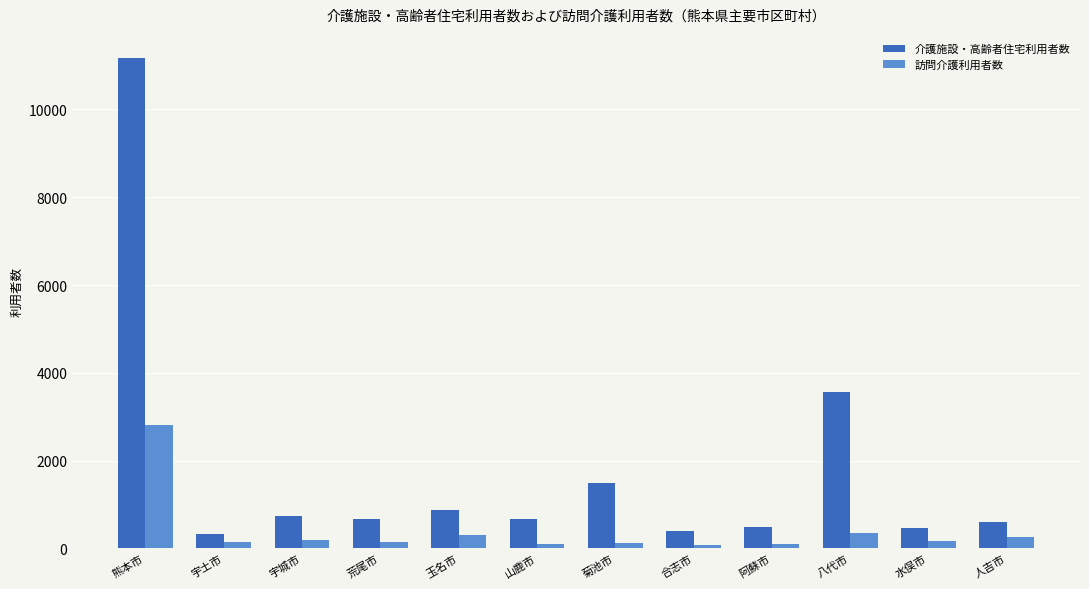

Rank the series at 阿蘇市 from highest to lowest value.

介護施設・高齢者住宅利用者数, 訪問介護利用者数